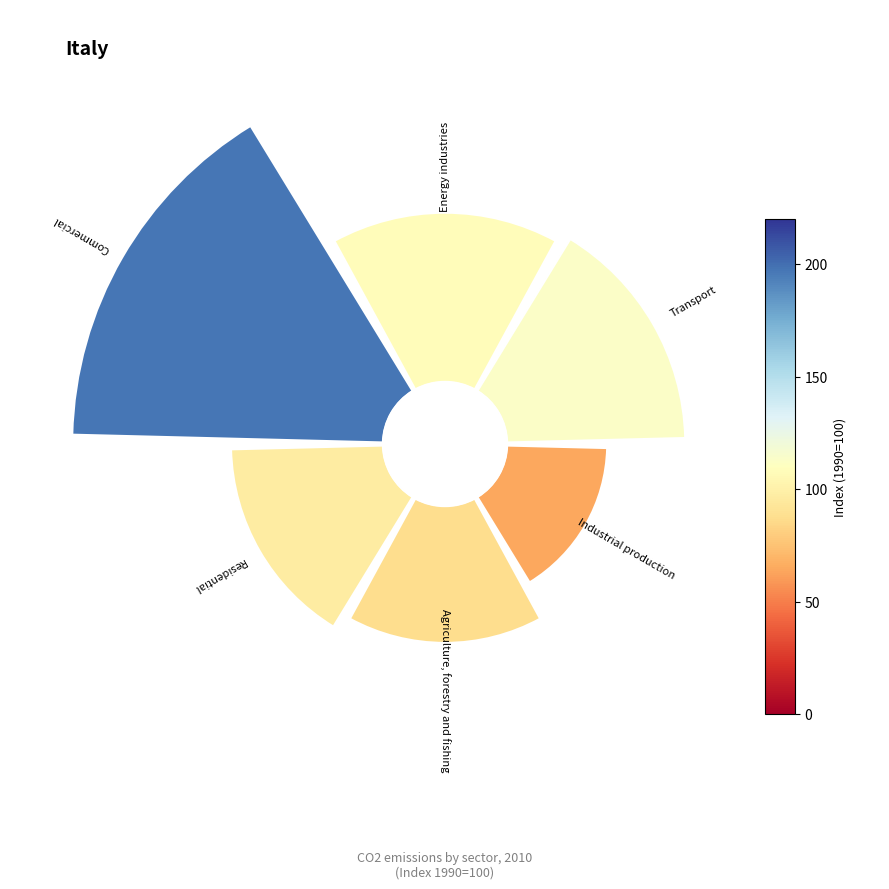

Does any single category account for the majority?

No